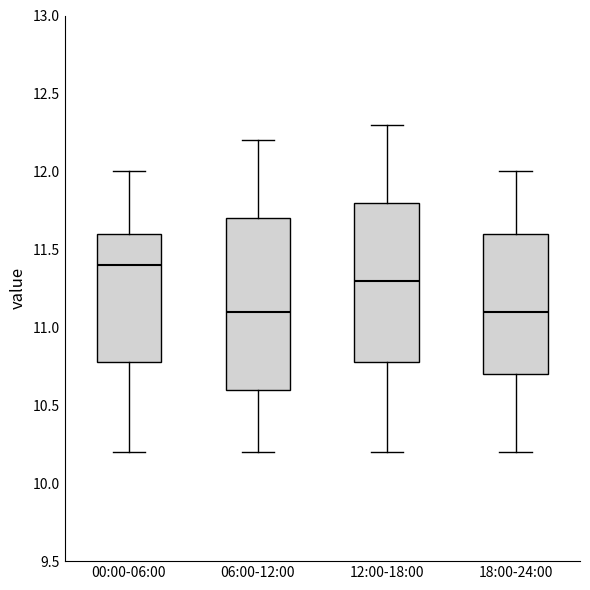

Which box is the tallest, from its lower edge to its upper edge?

06:00-12:00